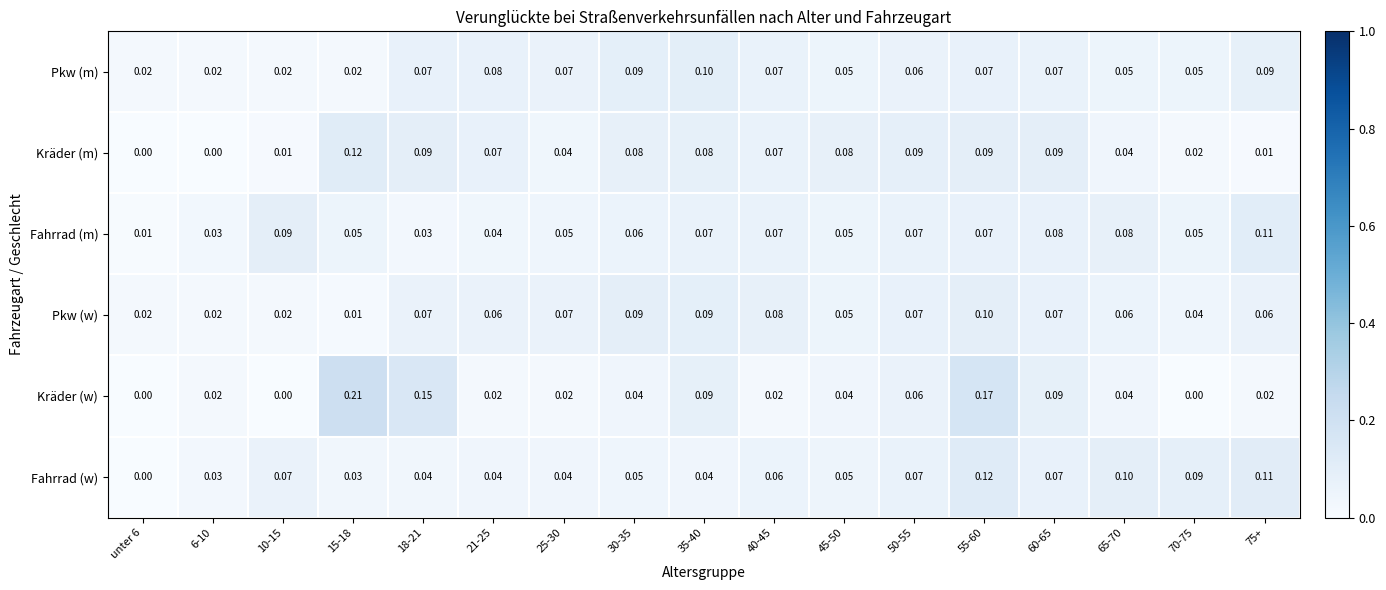

Is the value of Fahrrad (m) at 6-10 greater than the value of Kräder (w) at 25-30?

Yes